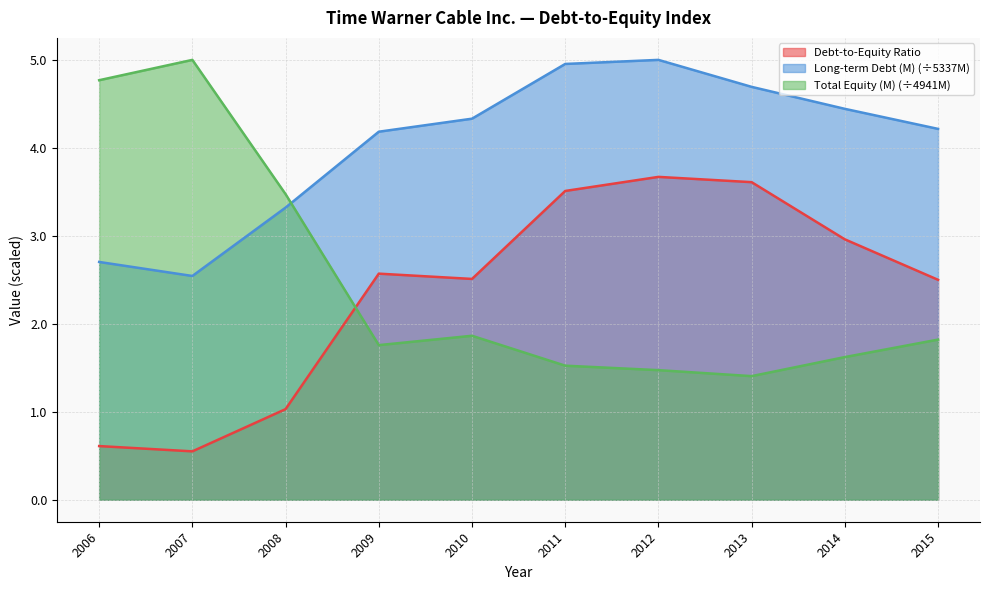

True or false: Total Equity (M) and Long-term Debt (M) cross at least once.

True